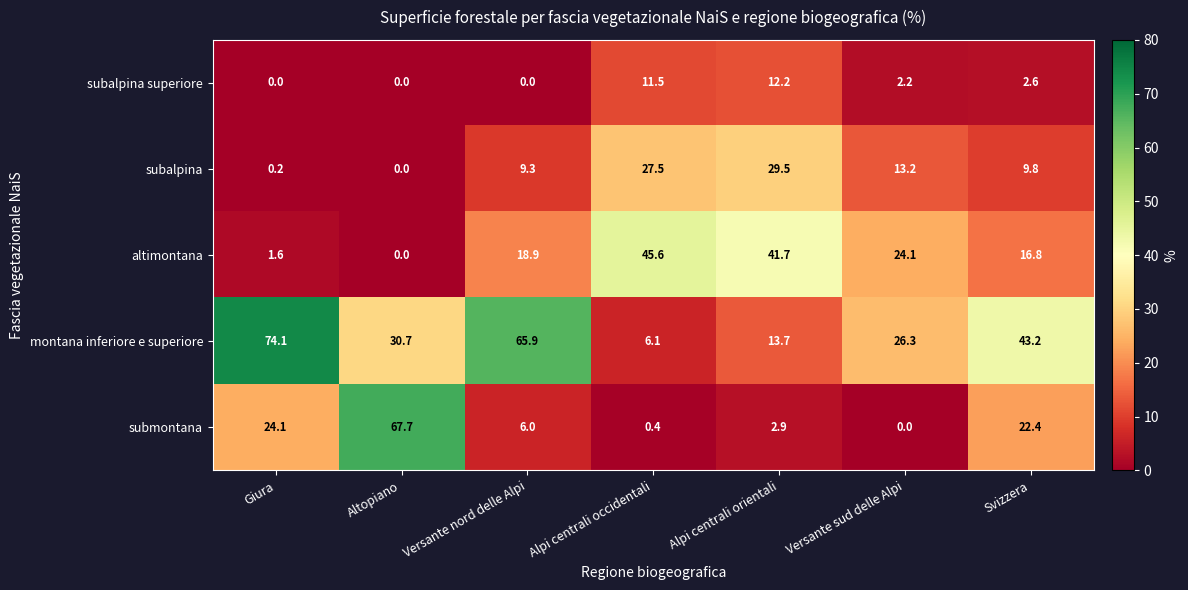

At which label does altimontana first exceed 18?

Versante nord delle Alpi